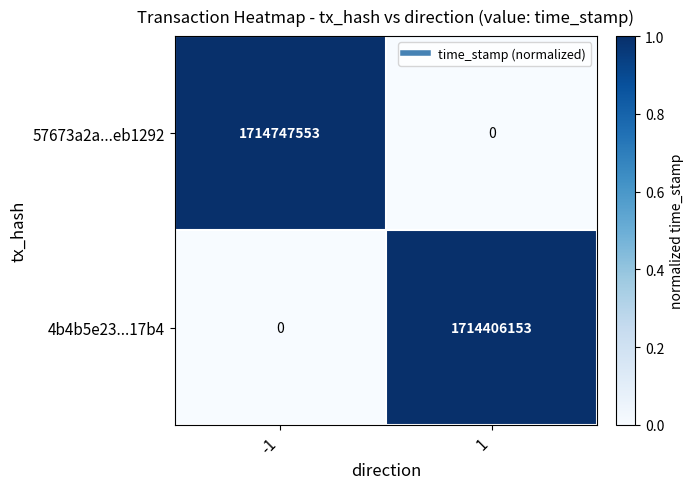

What is the sum of the 57673a2a...eb1292 values at 1 and -1?

1714747553